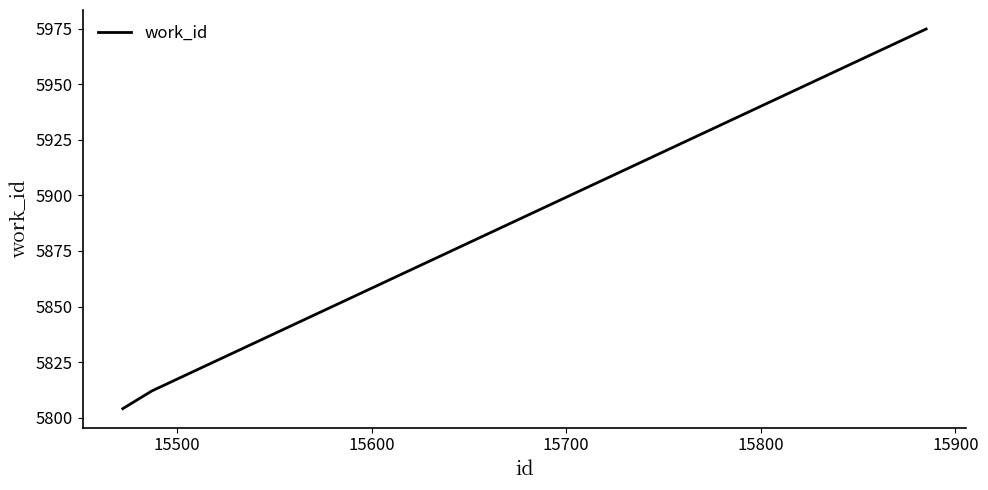

What is the difference between the second highest and minimum values?

8